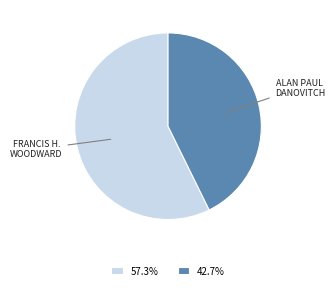

Is there a majority slice in this chart?

Yes